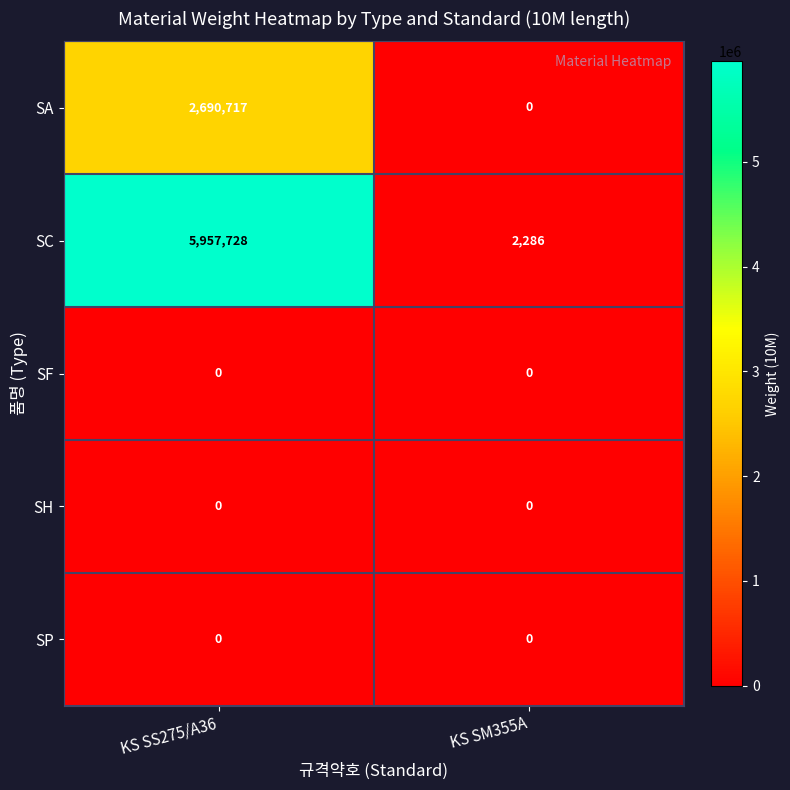

Which series has the largest total across all categories?

SC